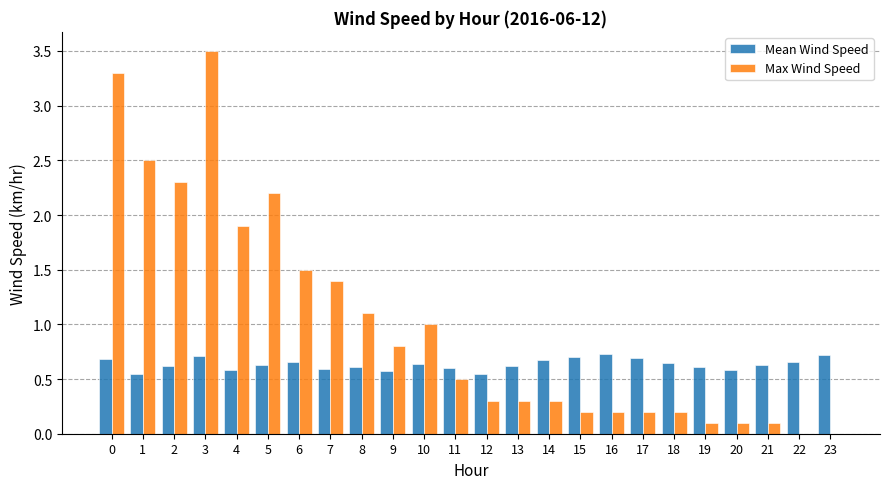

The Max Wind Speed series shows 0.2 at 18. True or false?

True